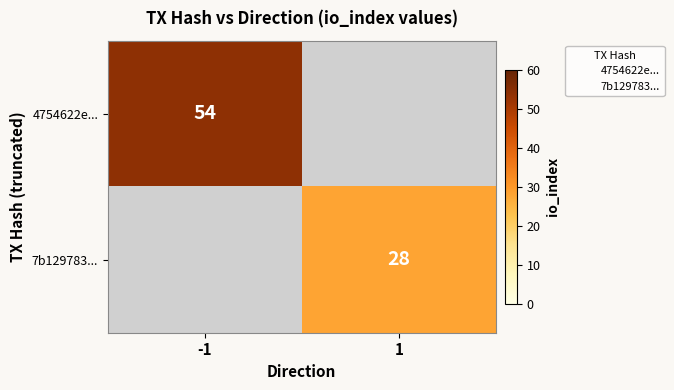

Is it true that 4754622e... equals 54 at -1?

True